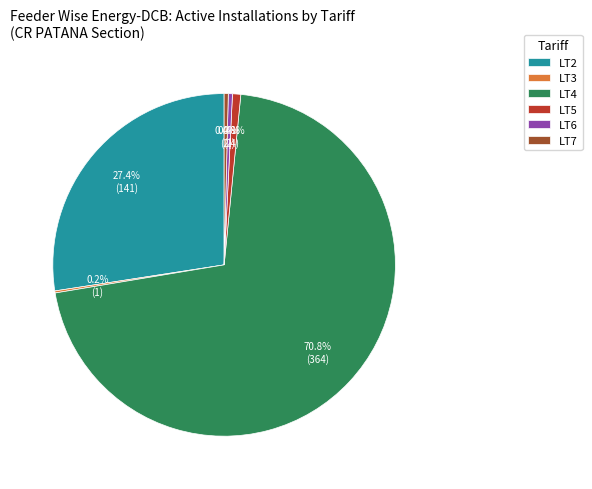

What portion of the pie excludes LT6?

99.6%